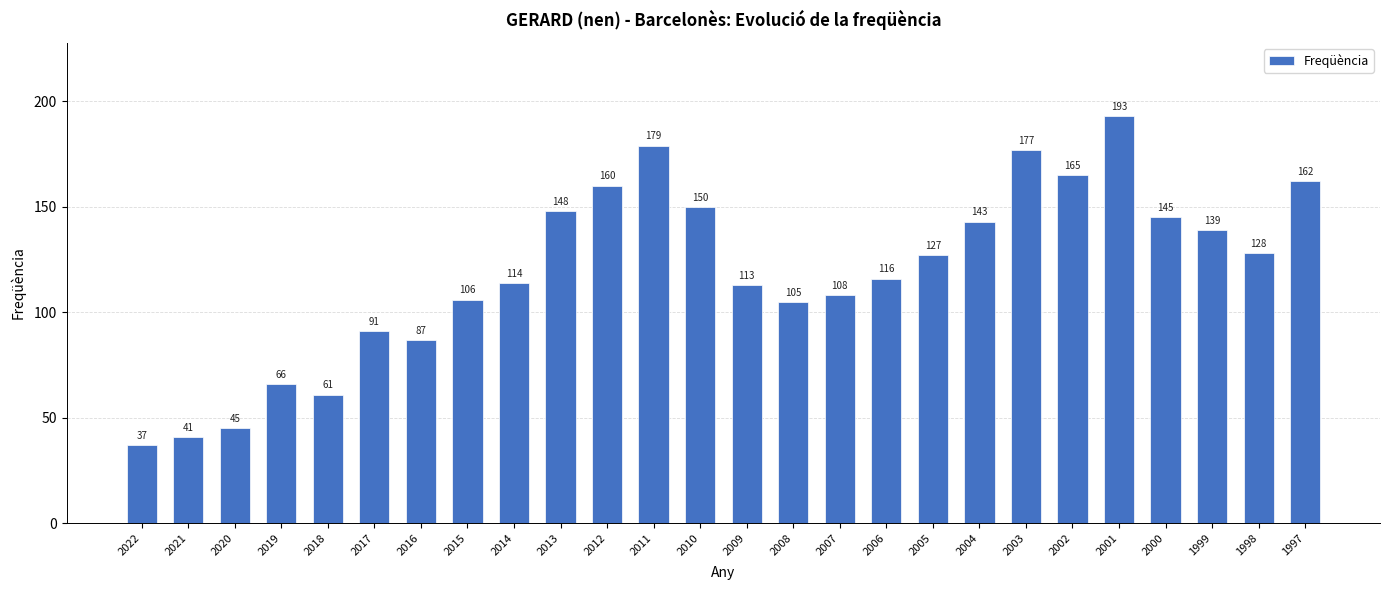

Which label corresponds to the smallest value in the chart?

2022